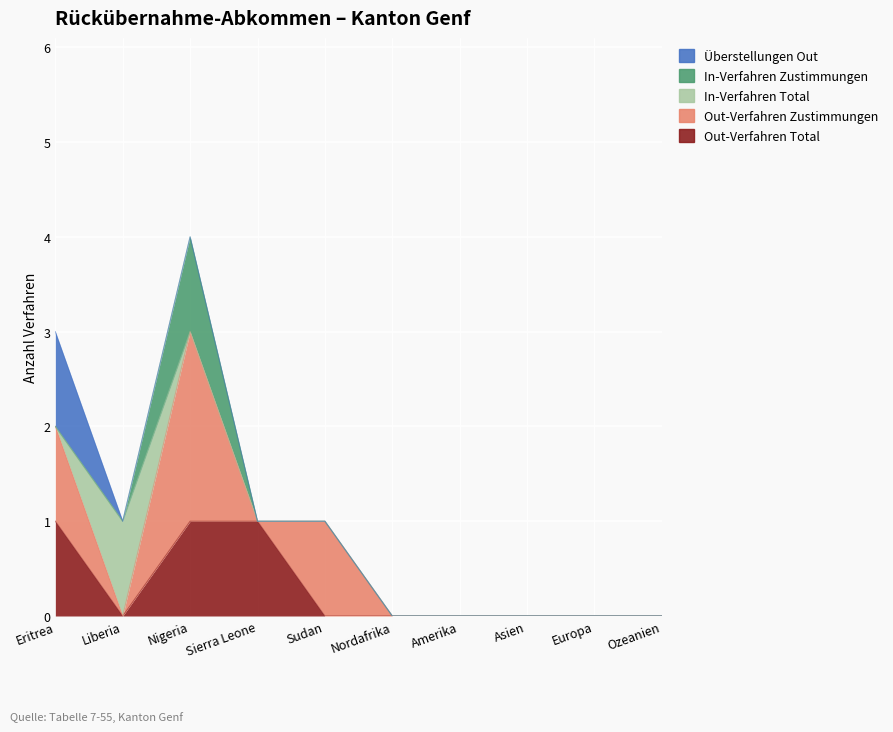

Reading left to right, extract all data points from this chart.

Out-Verfahren Total: 1	0	1	1	0	0	0	0	0	0
Out-Verfahren Zustimmungen: 1	0	2	0	1	0	0	0	0	0
In-Verfahren Total: 0	1	0	0	0	0	0	0	0	0
In-Verfahren Zustimmungen: 0	0	1	0	0	0	0	0	0	0
Überstellungen Out: 1	0	0	0	0	0	0	0	0	0